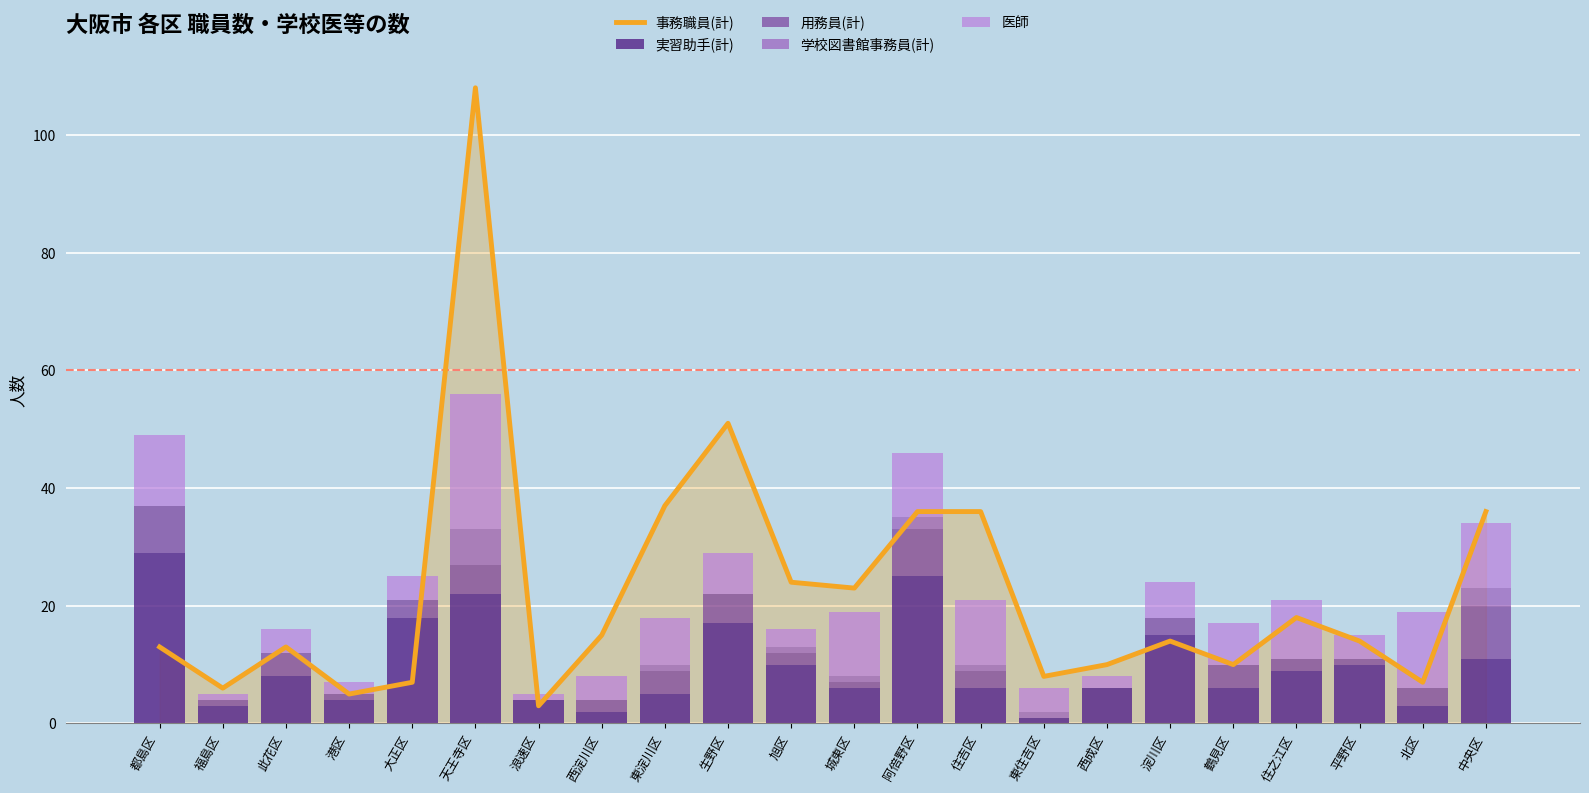

Reading left to right, transcribe all the data shown in this chart.

事務職員(計): 都島区=13	福島区=6	此花区=13	港区=5	大正区=7	天王寺区=108	浪速区=3	西淀川区=15	東淀川区=37	生野区=51	旭区=24	城東区=23	阿倍野区=36	住吉区=36	東住吉区=8	西成区=10	淀川区=14	鶴見区=10	住之江区=18	平野区=14	北区=7	中央区=36
実習助手(計): 都島区=29	福島区=3	此花区=8	港区=4	大正区=18	天王寺区=22	浪速区=4	西淀川区=2	東淀川区=5	生野区=17	旭区=10	城東区=6	阿倍野区=25	住吉区=6	東住吉区=1	西成区=6	淀川区=15	鶴見区=6	住之江区=9	平野区=10	北区=3	中央区=11
用務員(計): 都島区=8	福島区=1	此花区=4	港区=1	大正区=3	天王寺区=5	浪速区=0	西淀川区=2	東淀川区=4	生野区=5	旭区=2	城東区=1	阿倍野区=8	住吉区=3	東住吉区=0	西成区=0	淀川区=3	鶴見区=4	住之江区=2	平野区=1	北区=3	中央区=9
学校図書館事務員(計): 都島区=0	福島区=0	此花区=0	港区=0	大正区=0	天王寺区=6	浪速区=0	西淀川区=0	東淀川区=1	生野区=0	旭区=1	城東区=1	阿倍野区=2	住吉区=1	東住吉区=1	西成区=0	淀川区=0	鶴見区=0	住之江区=0	平野区=0	北区=0	中央区=3
医師: 都島区=12	福島区=1	此花区=4	港区=2	大正区=4	天王寺区=23	浪速区=1	西淀川区=4	東淀川区=8	生野区=7	旭区=3	城東区=11	阿倍野区=11	住吉区=11	東住吉区=4	西成区=2	淀川区=6	鶴見区=7	住之江区=10	平野区=4	北区=13	中央区=11